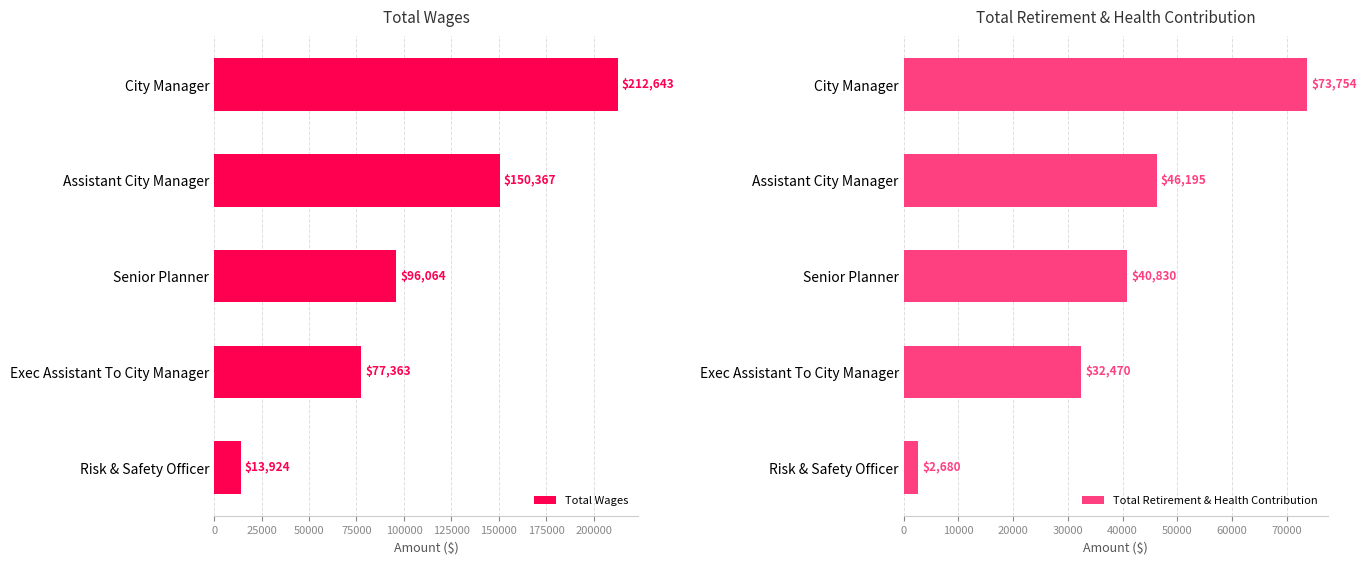

What is the approximate value of Total Retirement & Health Contribution at Risk & Safety Officer, to the nearest 50?

2700